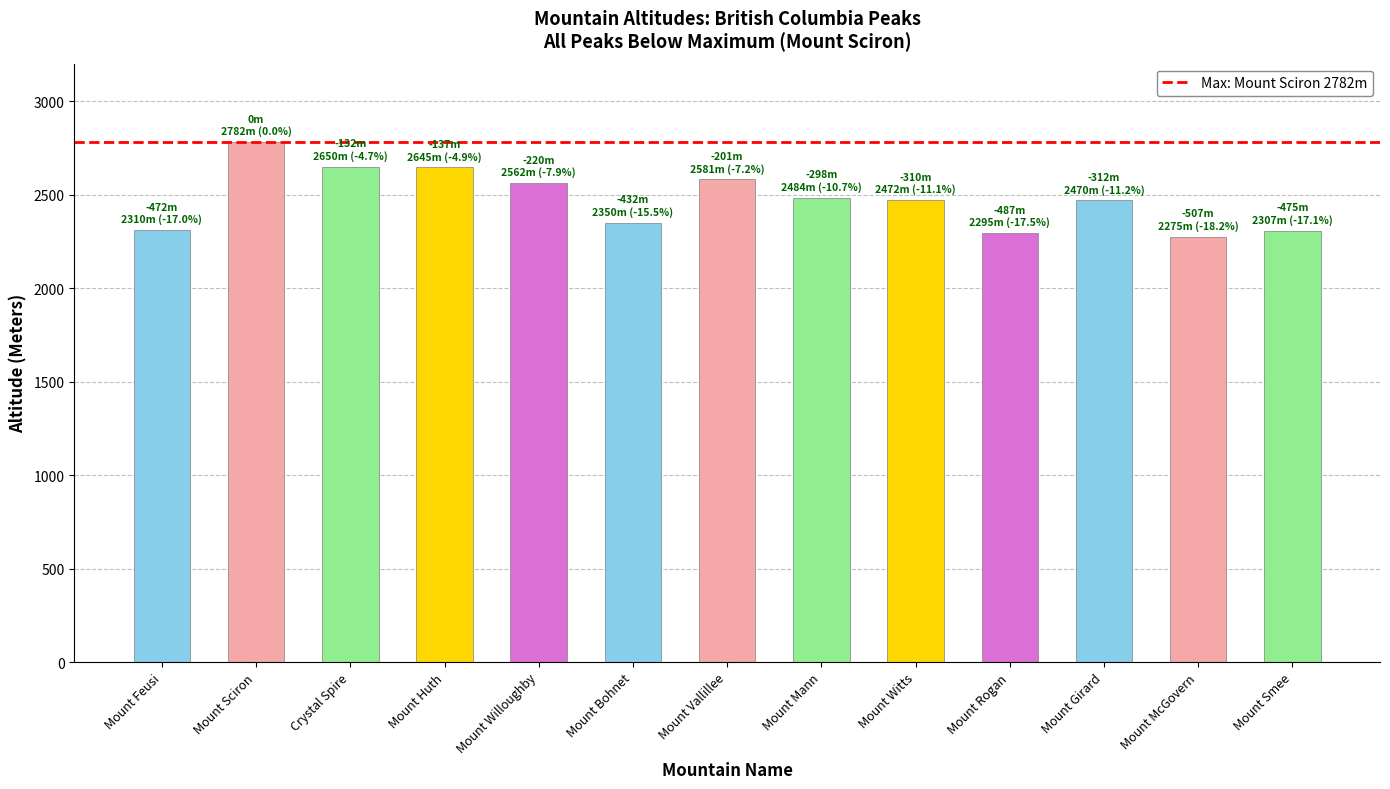

How many series are shown in this chart?

1